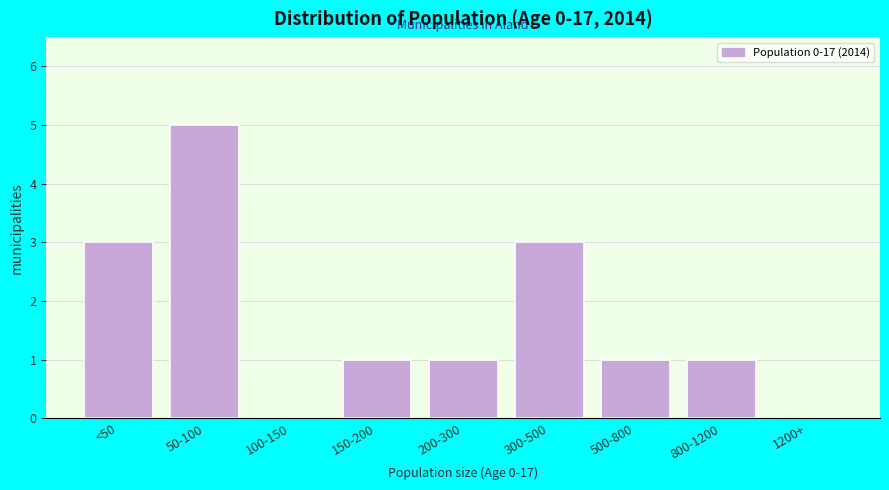

Reading right to left, extract all data points from this chart.

1200+=0	800-1200=1	500-800=1	300-500=3	200-300=1	150-200=1	100-150=0	50-100=5	<50=3